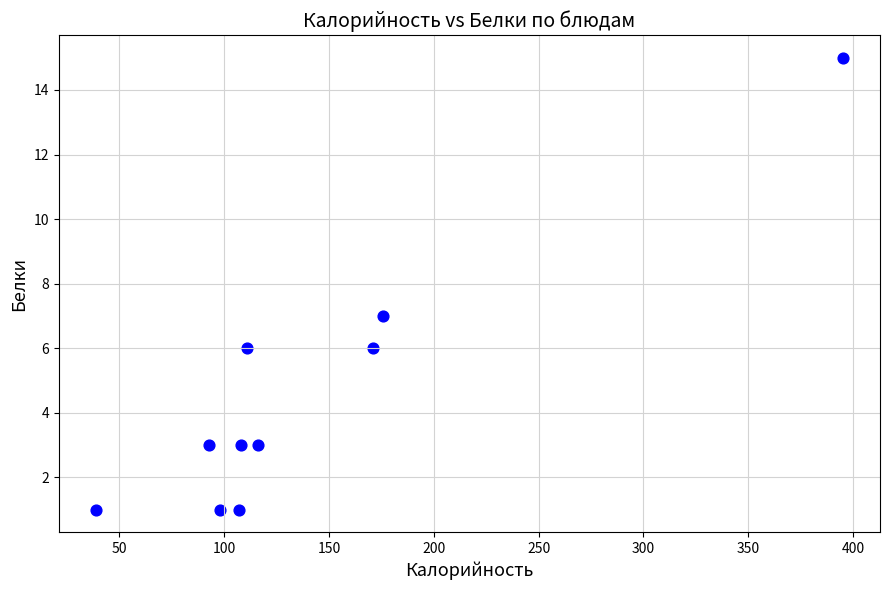

What Y value in the scatter plot is closest to 8?

7